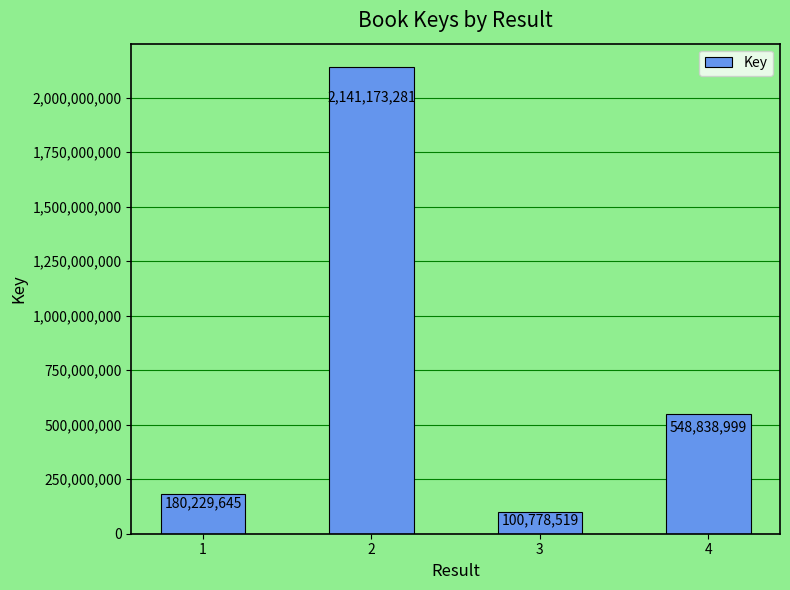

Which label corresponds to the smallest value in the chart?

3